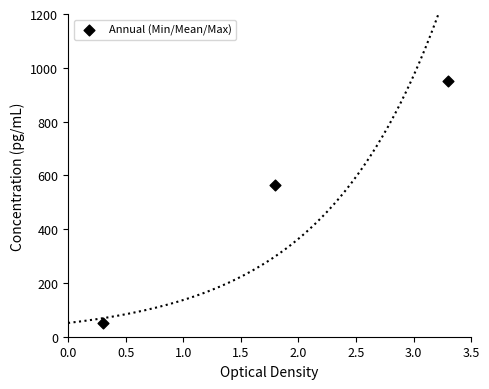

What Y value in the scatter plot is closest to 500?

564.3